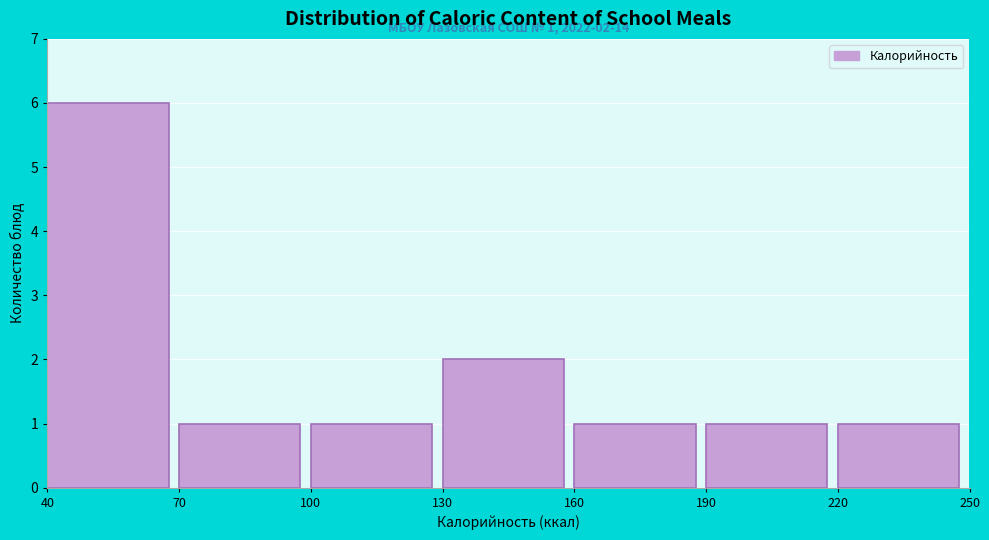

Which range on the x-axis has the tallest bar?

40 to 70